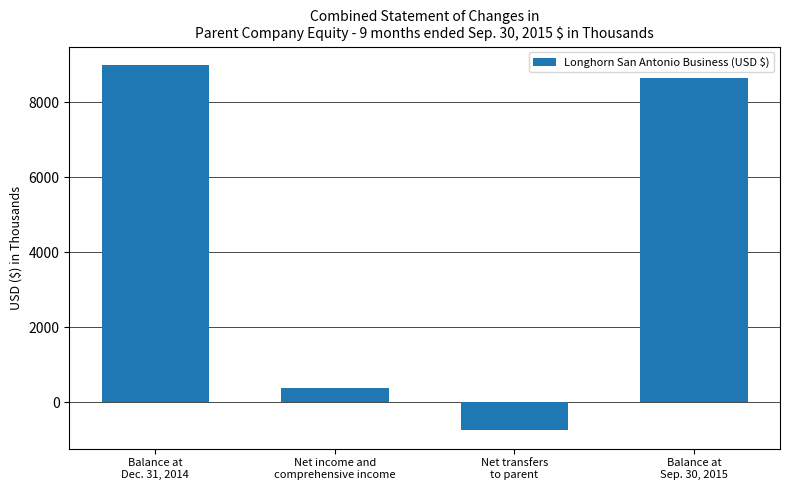

Reading left to right, list all the values displayed in this chart.

Balance at
Dec. 31, 2014=8998	Net income and
comprehensive income=391	Net transfers
to parent=-748	Balance at
Sep. 30, 2015=8641